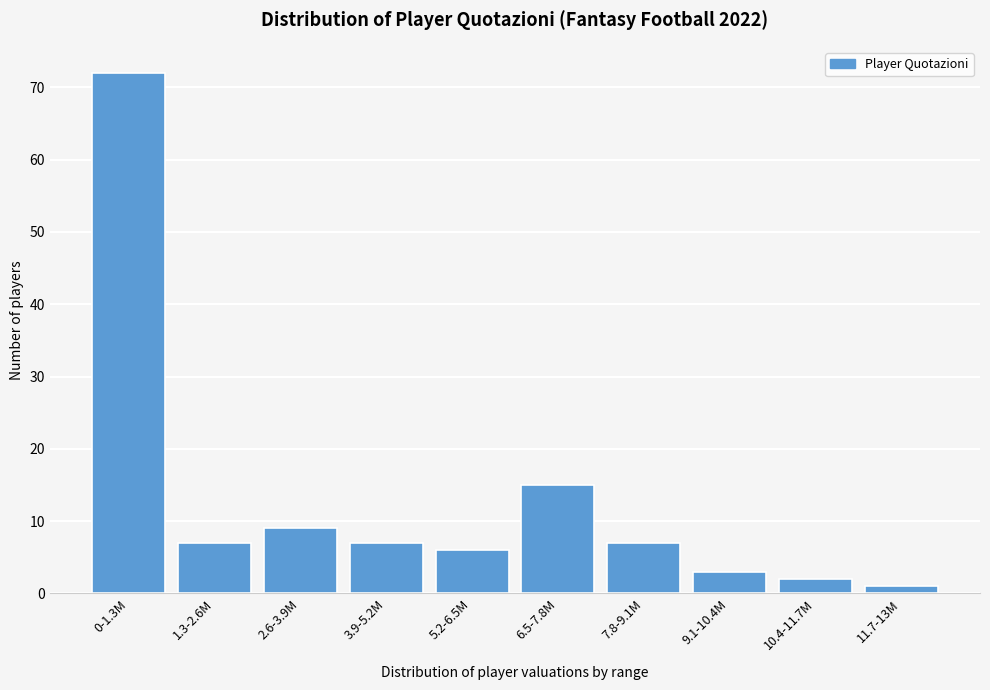

Reading left to right, transcribe all the data shown in this chart.

72	7	9	7	6	15	7	3	2	1